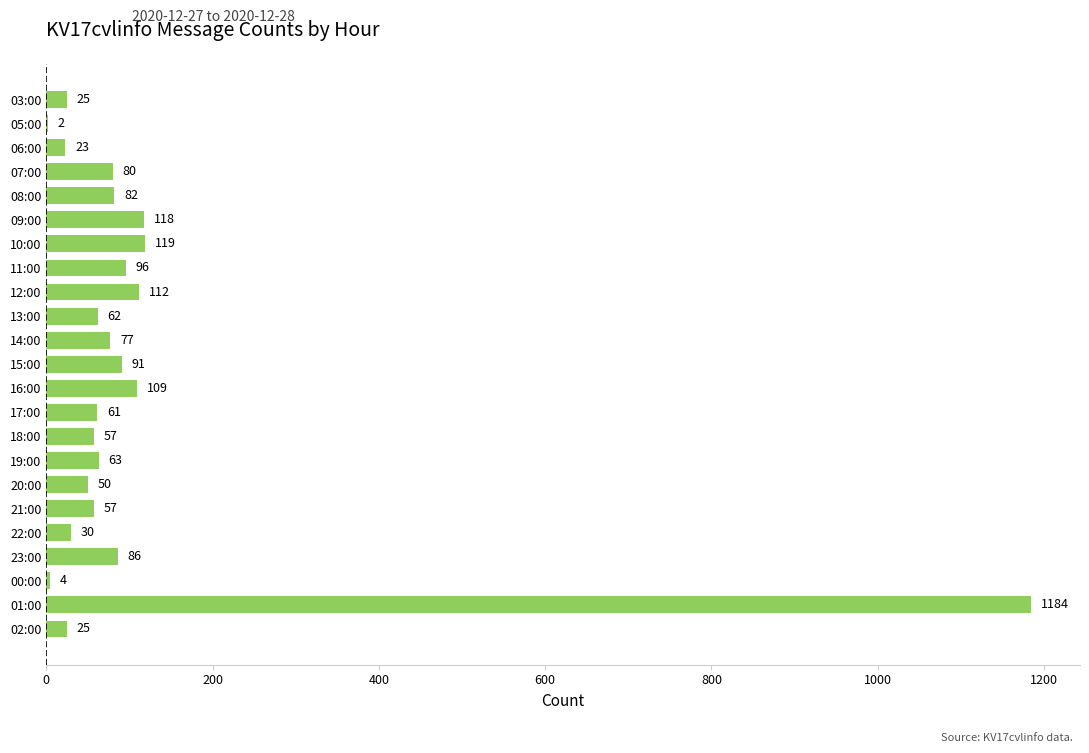

Is it true that the value at 08:00 is 82?

True